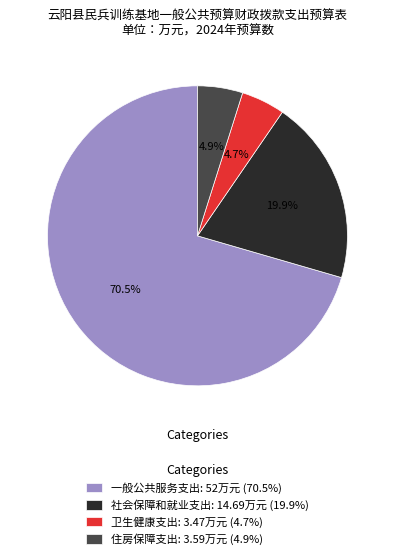

What is the total percentage of 一般公共服务支出 and 住房保障支出?

75.4%